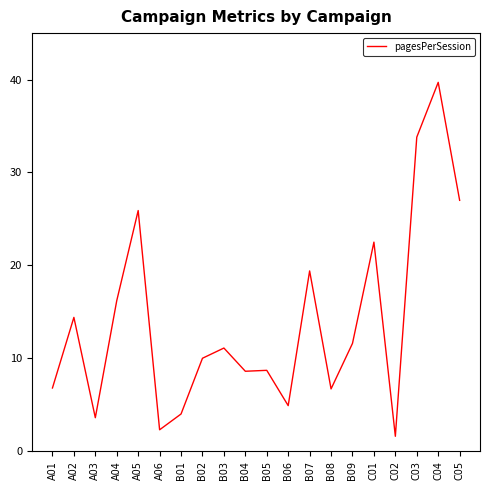

The chart shows a value of 3.6 at A03. True or false?

True